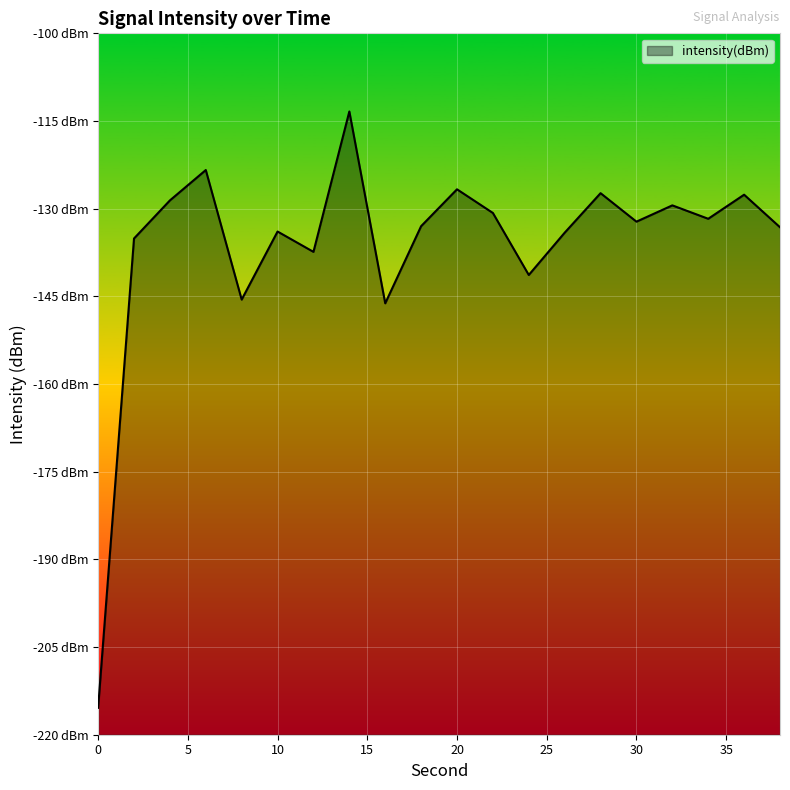

Reading left to right, list all the values displayed in this chart.

-215.4	-135.1	-128.6	-123.4	-145.6	-133.9	-137.4	-113.4	-146.2	-133.0	-126.7	-130.7	-141.3	-134.1	-127.3	-132.2	-129.4	-131.7	-127.6	-133.2